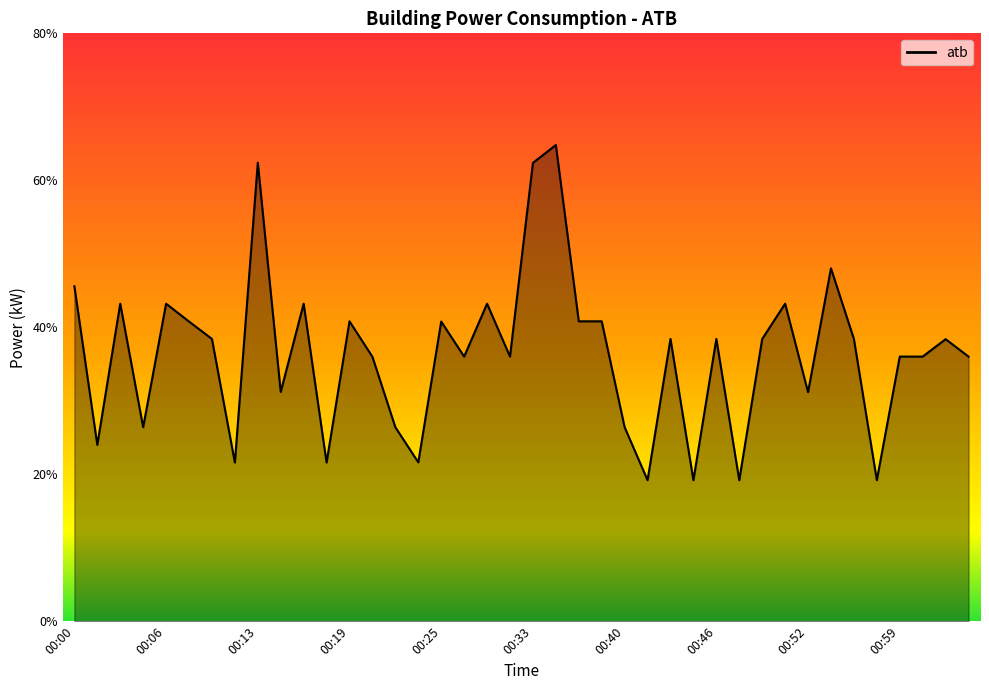

Count the number of categories in the chart.

40